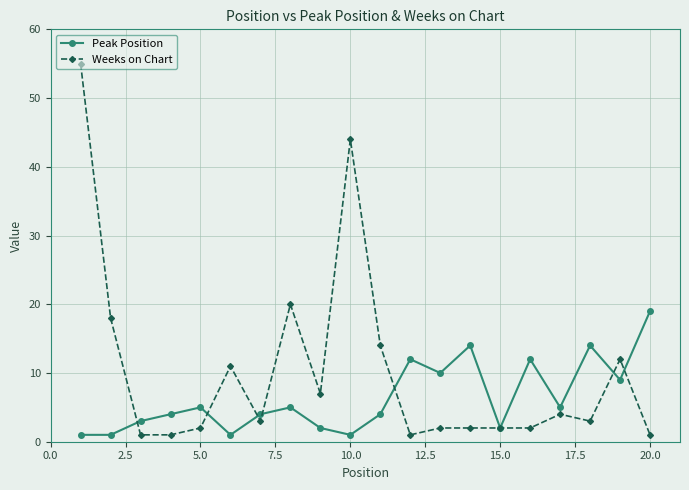

Which series has the largest total across all categories?

Weeks on Chart